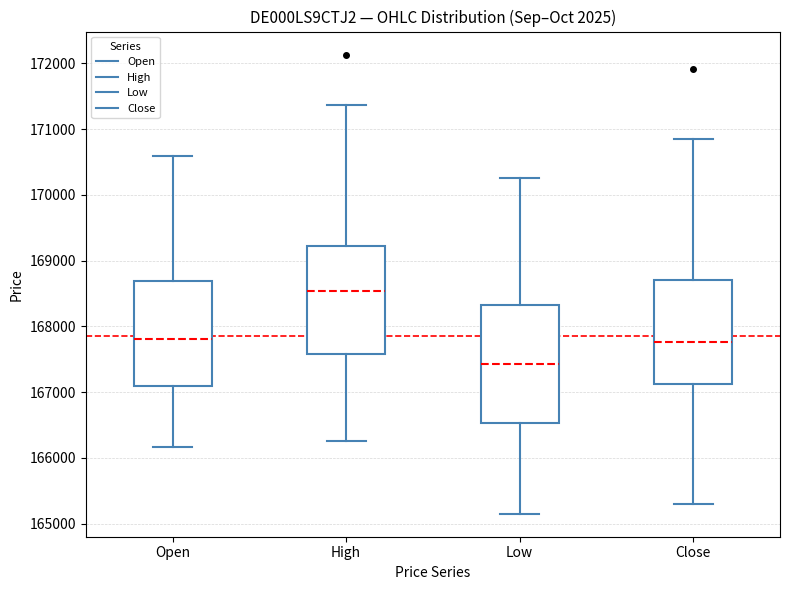

Comparing the boxes themselves (not the whiskers), which one is the tallest?

Low